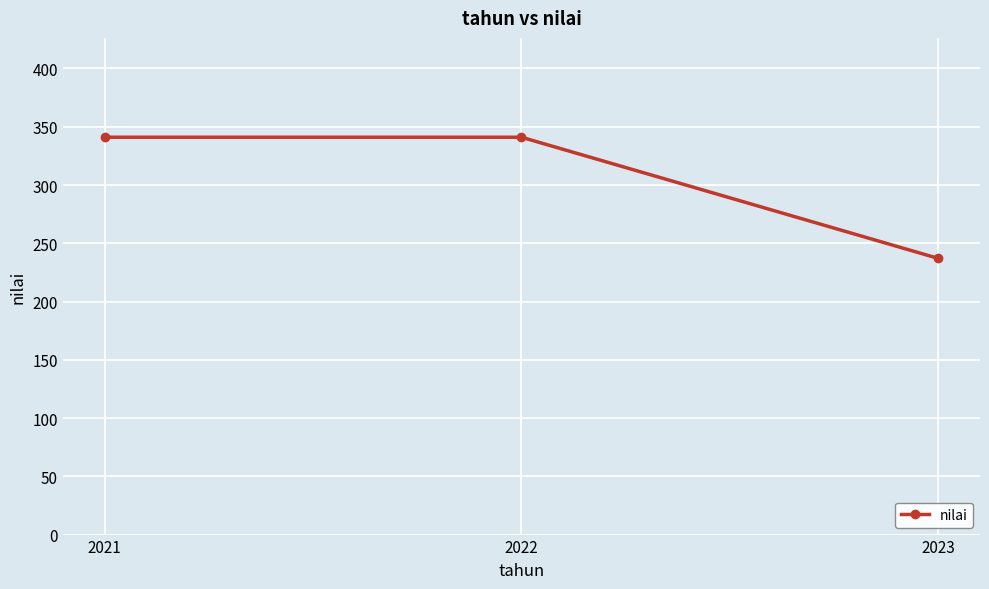

What is the difference between the maximum and minimum values?

104